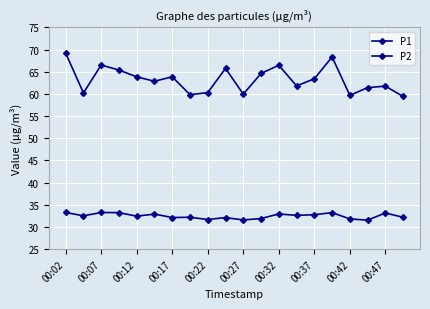

True or false: P2 and P1 intersect in this chart.

False